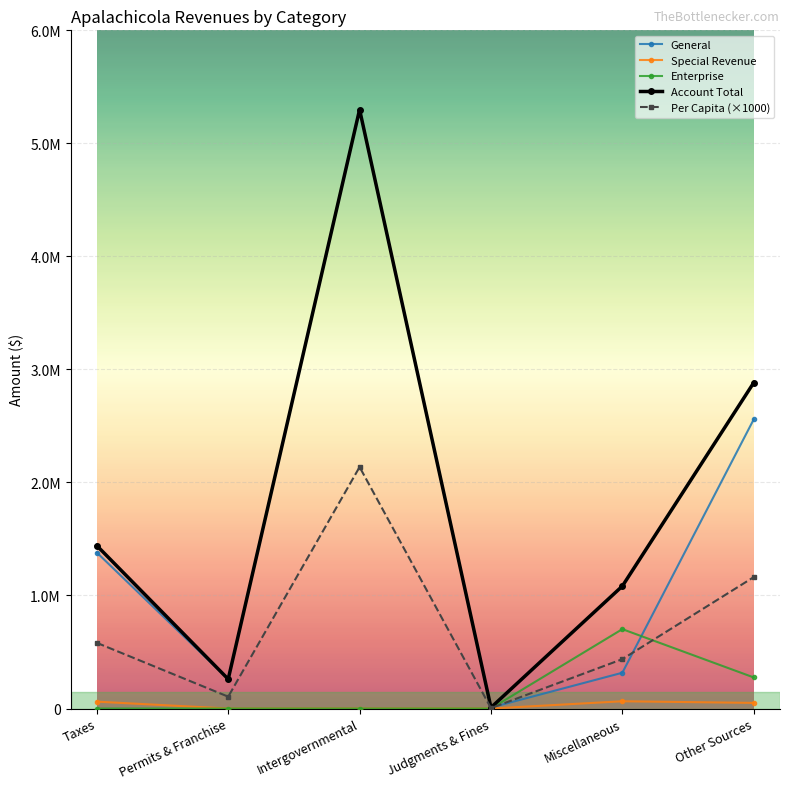

The value of Special Revenue at Miscellaneous is 64202. True or false?

True